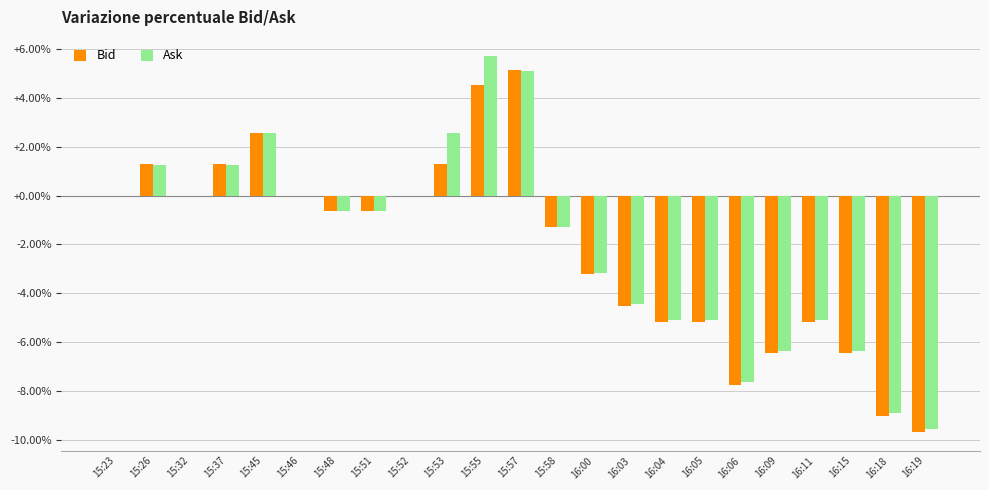

Reading right to left, extract all data points from this chart.

Bid: 16:19=-9.7	16:18=-9.0	16:15=-6.5	16:11=-5.2	16:09=-6.5	16:06=-7.7	16:05=-5.2	16:04=-5.2	16:03=-4.5	16:00=-3.2	15:58=-1.3	15:57=5.2	15:55=4.5	15:53=1.3	15:52=0.0	15:51=-0.6	15:48=-0.6	15:46=0.0	15:45=2.6	15:37=1.3	15:32=0.0	15:26=1.3	15:23=0.0
Ask: 16:19=-9.6	16:18=-8.9	16:15=-6.4	16:11=-5.1	16:09=-6.4	16:06=-7.6	16:05=-5.1	16:04=-5.1	16:03=-4.5	16:00=-3.2	15:58=-1.3	15:57=5.1	15:55=5.7	15:53=2.5	15:52=0.0	15:51=-0.6	15:48=-0.6	15:46=0.0	15:45=2.5	15:37=1.3	15:32=0.0	15:26=1.3	15:23=0.0